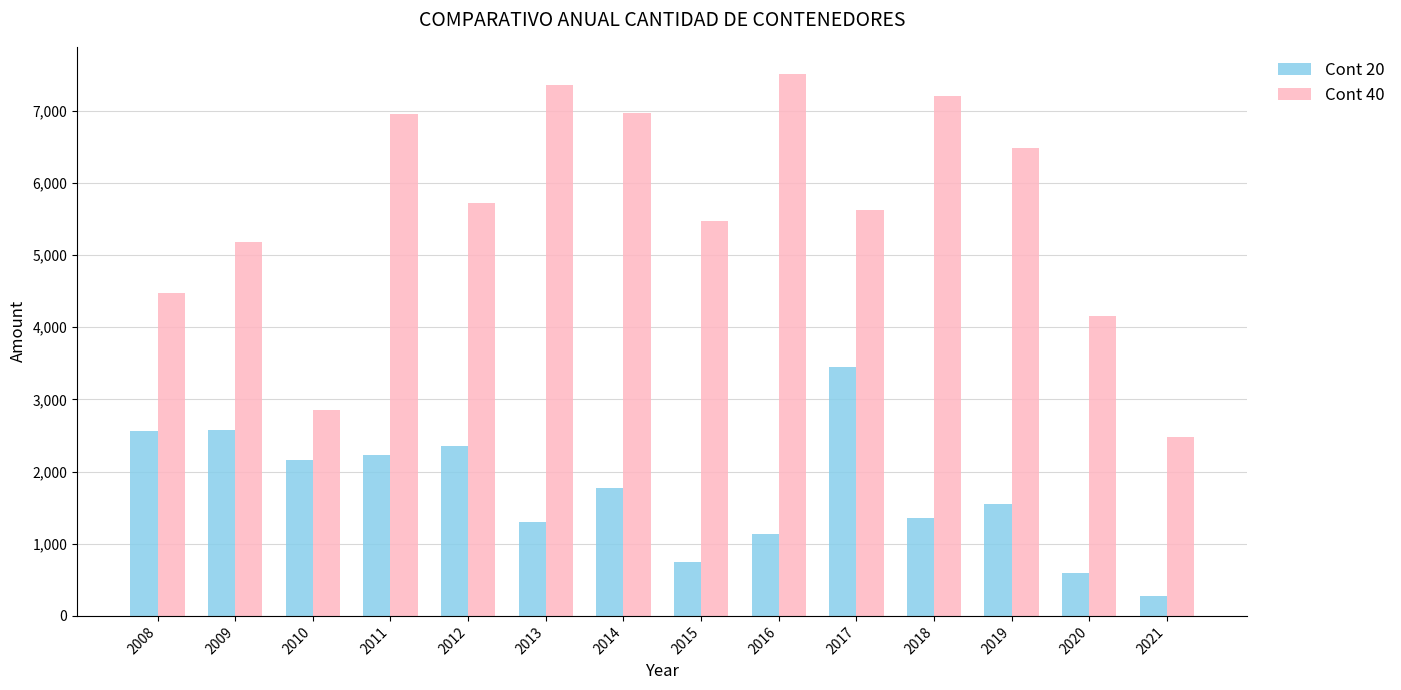

What is the difference between the maximum and minimum values in the Cont 40 series?

5026